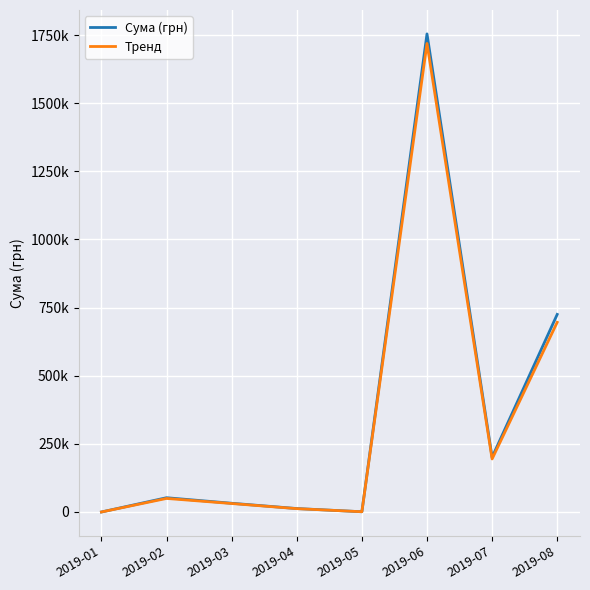

Is this an area chart (filled region under the line)?

No